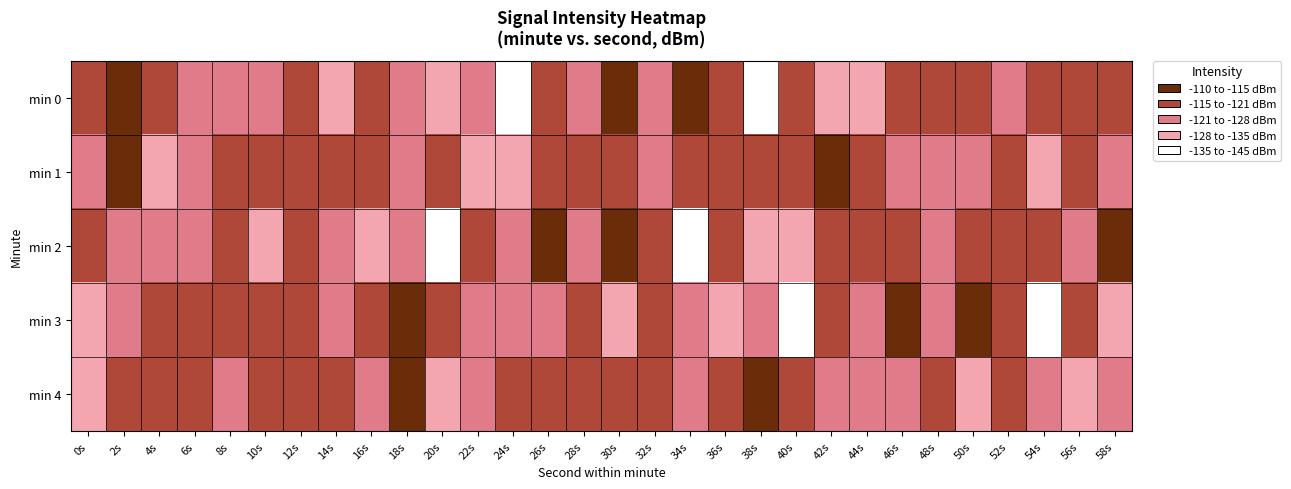

How many series are shown in this chart?

5